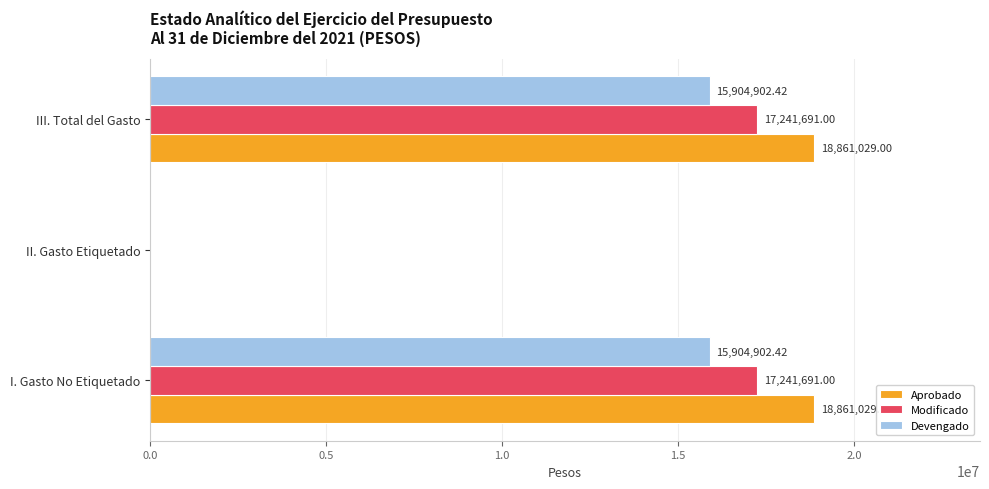

What is the total value across all series at I. Gasto No Etiquetado?

52007622.4